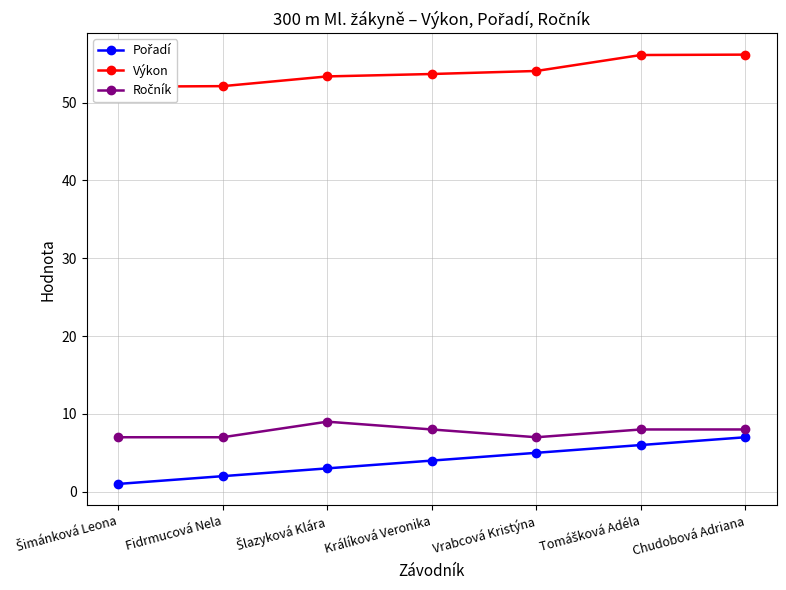

What is the label of the 7th point from the right?

Šimánková Leona